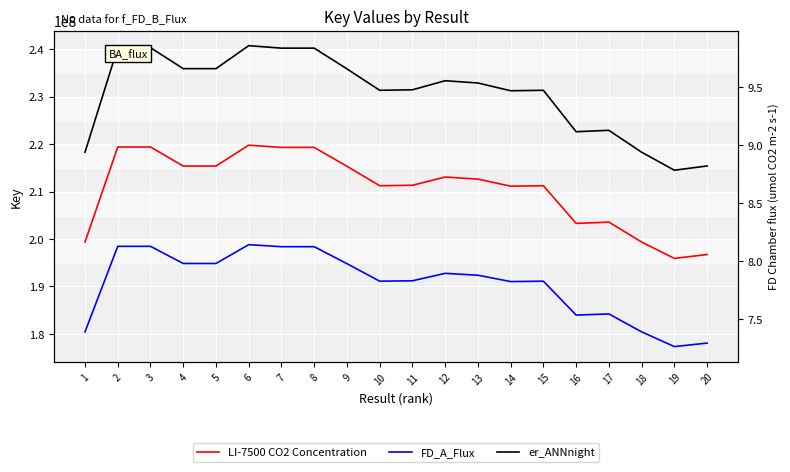

Rank the series by their average value, from highest to lowest.

er_ANNnight, LI-7500 CO2 Concentration, FD_A_Flux